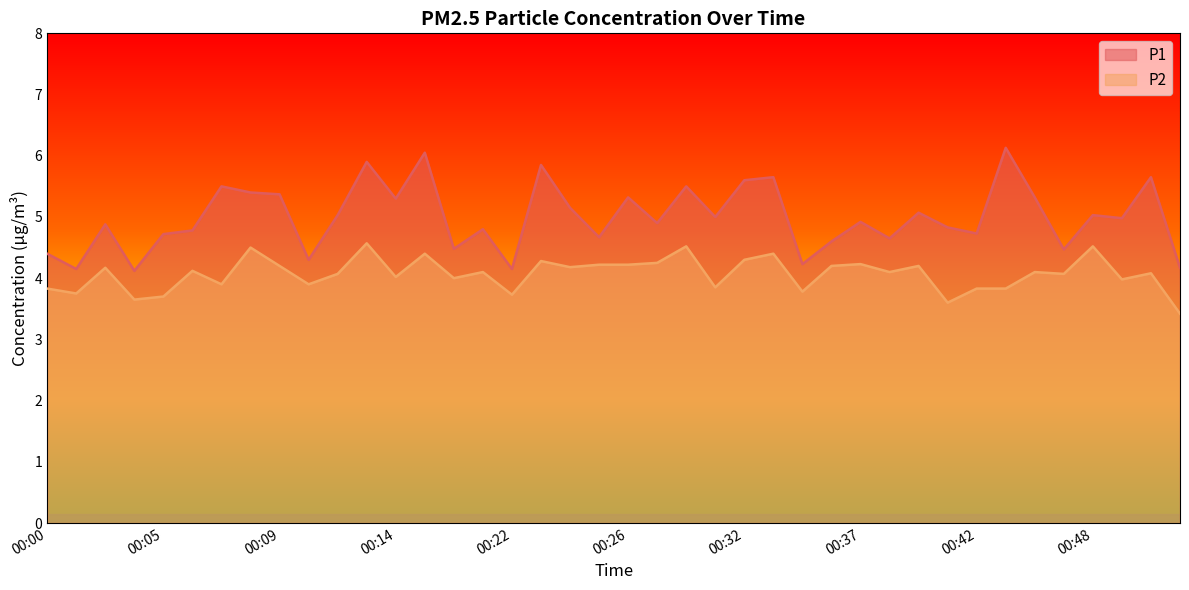

What is the greatest value displayed?

6.1